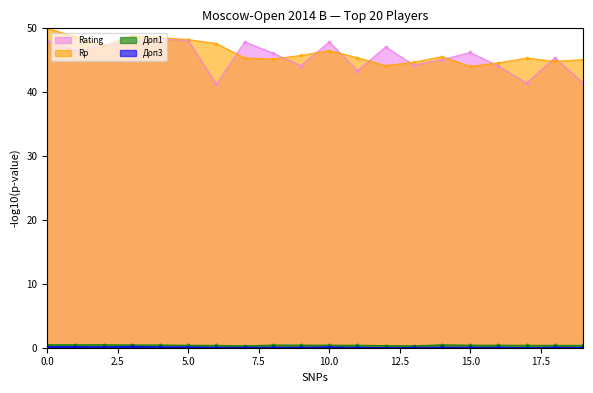

What is the maximum value shown in the chart?

50.0